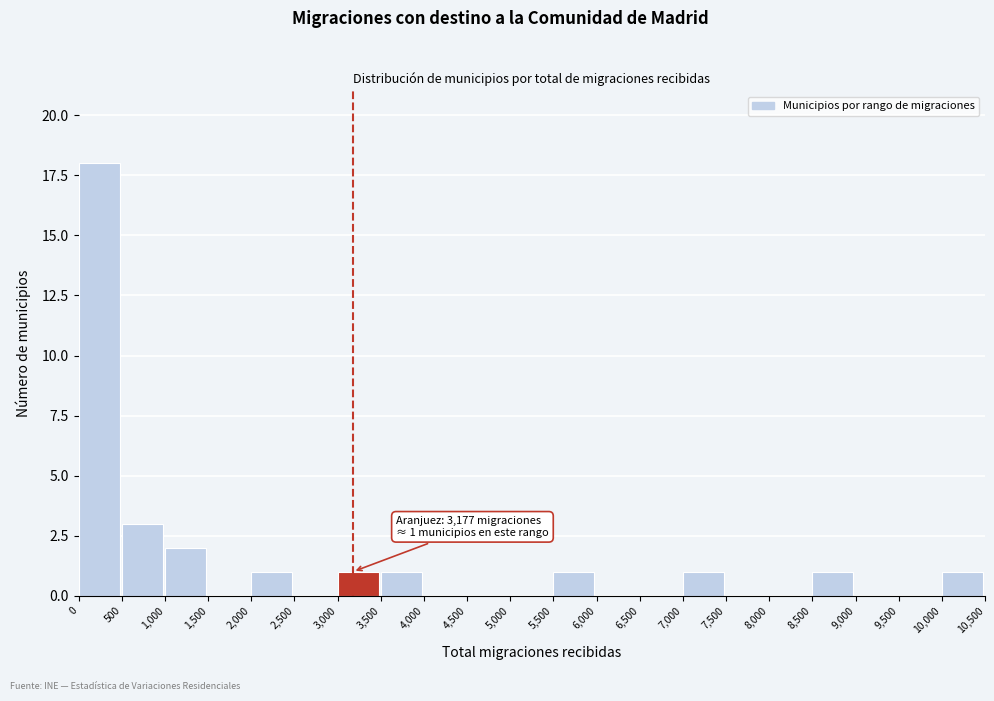

Which range on the x-axis has the tallest bar?

0 to 500